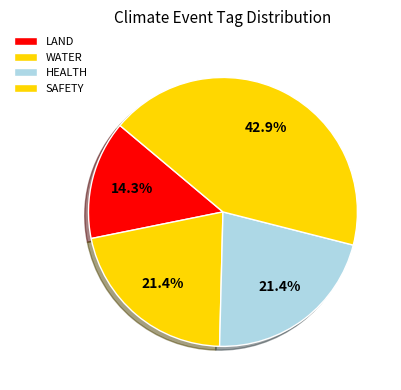

What is the largest slice in the pie chart?

SAFETY